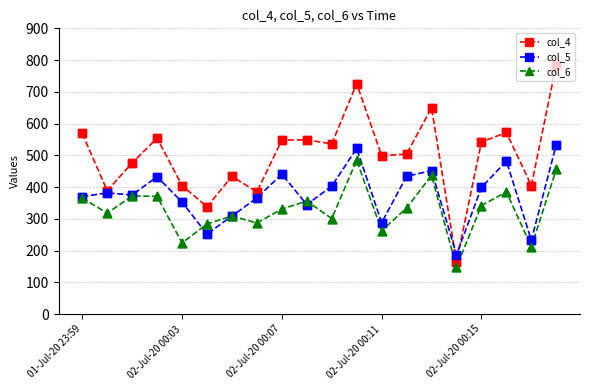

How many interior local peaks does the col_6 series have?

6